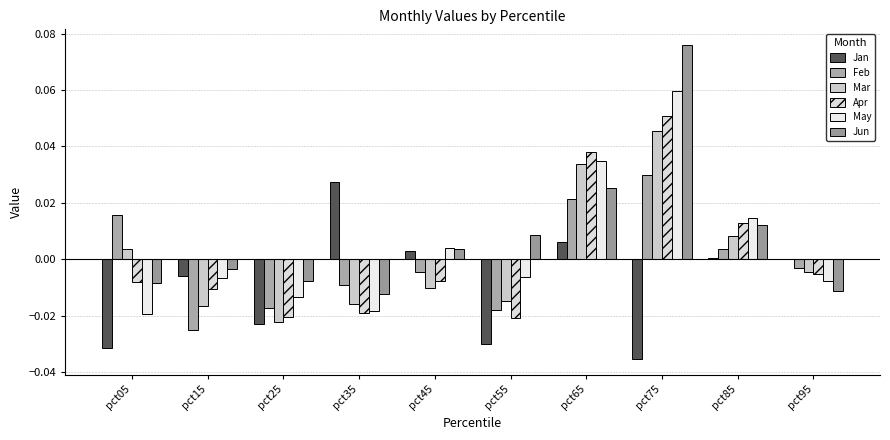

Is it true that Feb equals -0.0 at pct15?

True